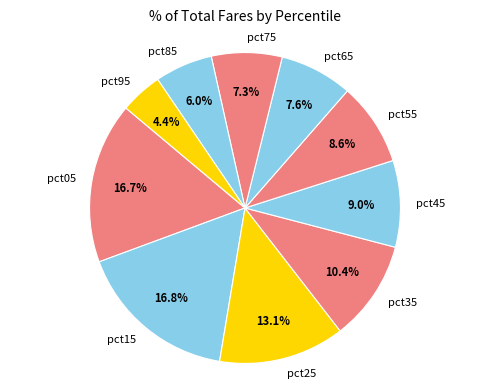

Approximately how many times larger is the value at pct45 compared to pct15?

0.5